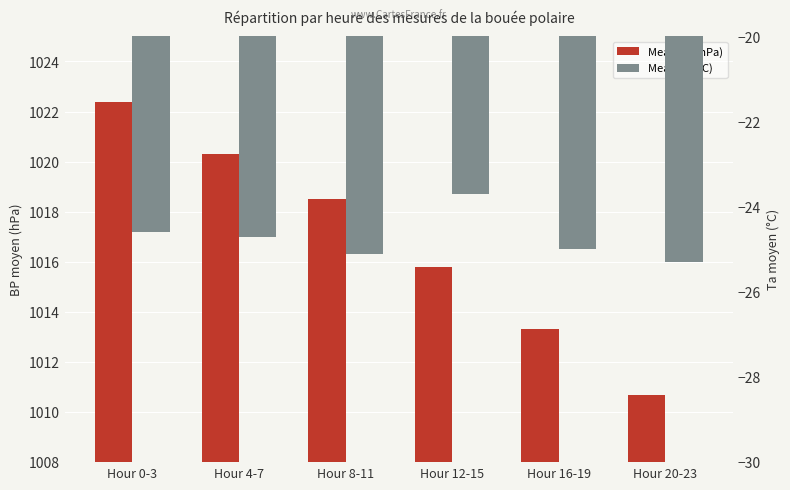

What are all the series names shown in the legend?

Mean BP (hPa), Mean Ta (°C)